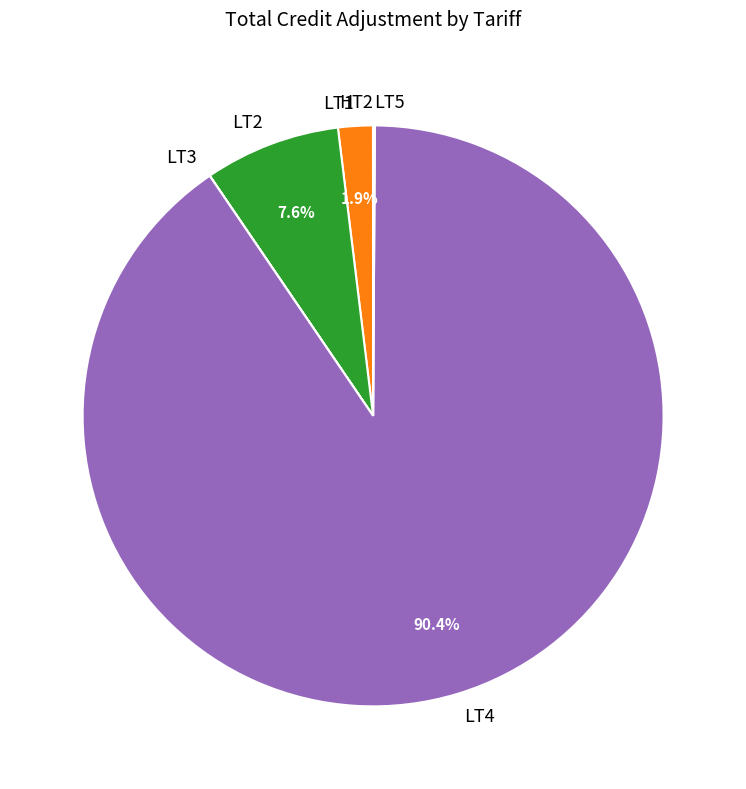

Which slice is the largest?

LT4